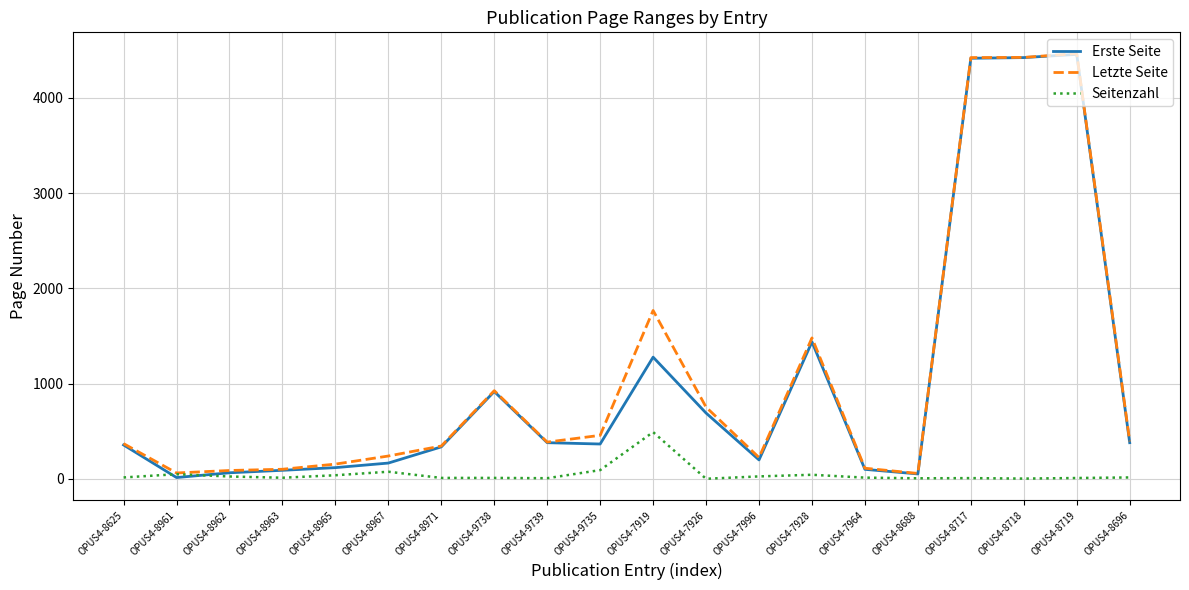

Is the value of Letzte Seite at OPUS4-8719 greater than the value of Erste Seite at OPUS4-8688?

Yes